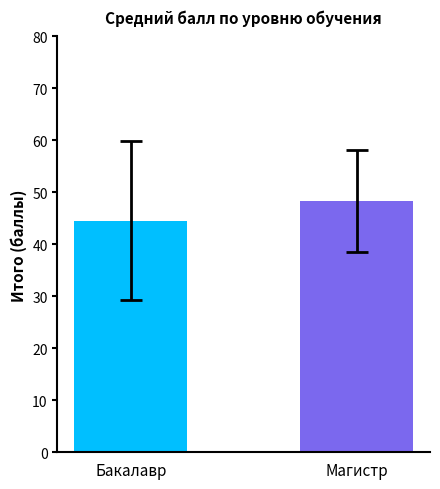

Does the chart contain stacked bars?

No